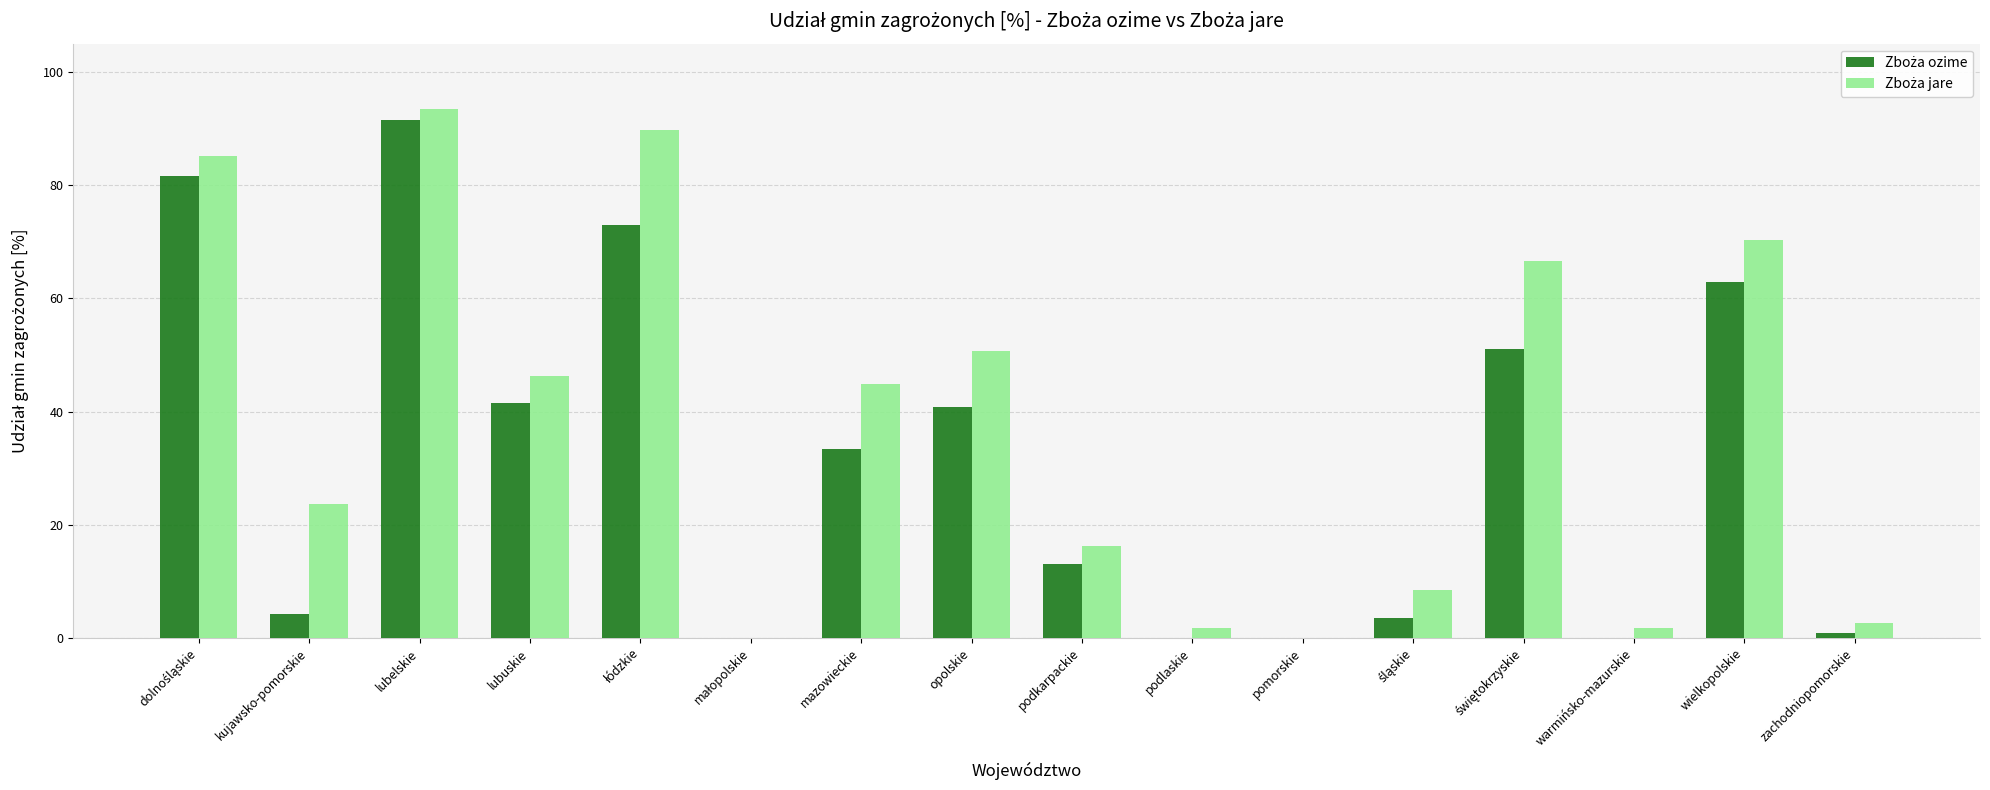

How many distinct data groups are displayed?

2